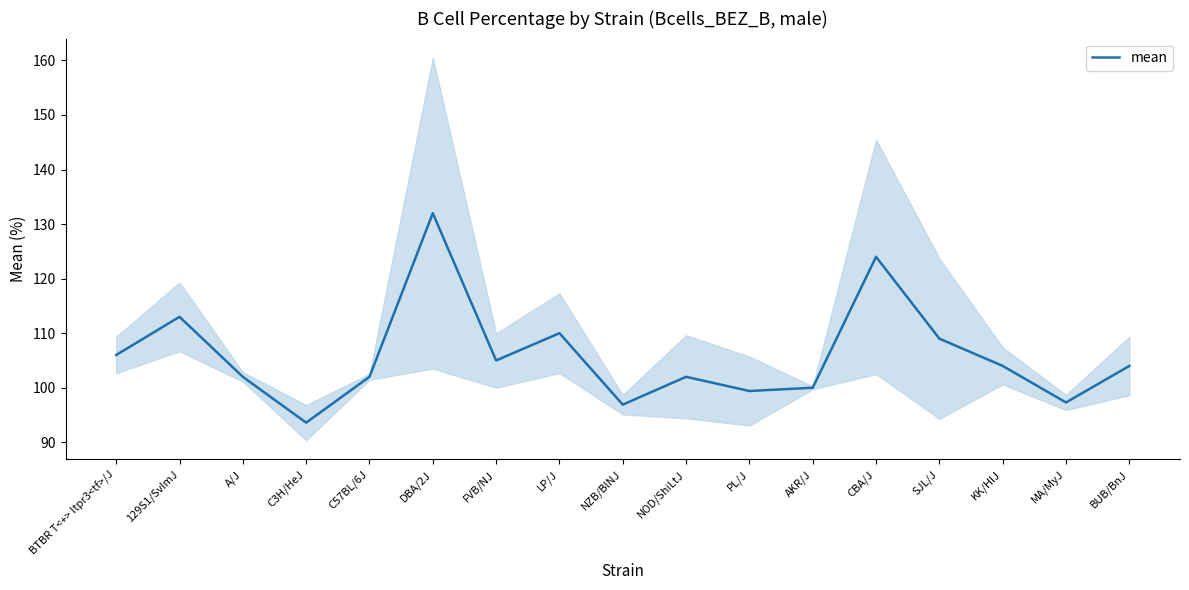

True or false: the data shows 57.8 at BTBR T<+> Itpr3<tf>/J.

False